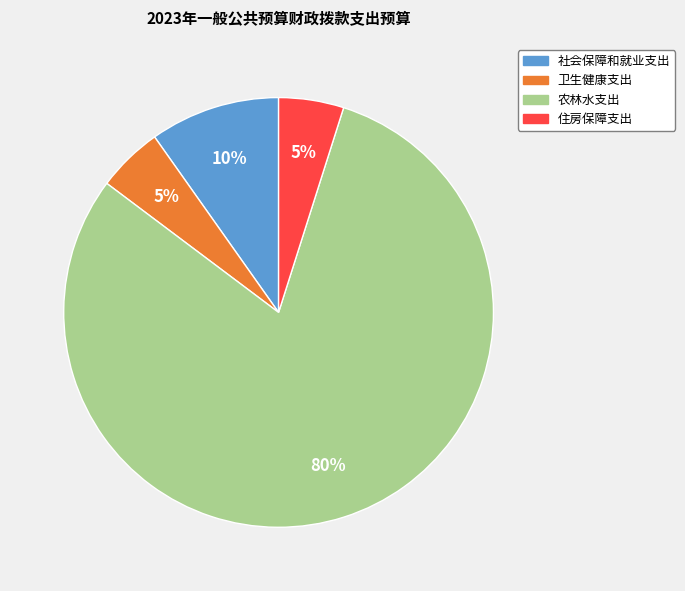

Between 农林水支出 and 社会保障和就业支出, which is larger?

农林水支出